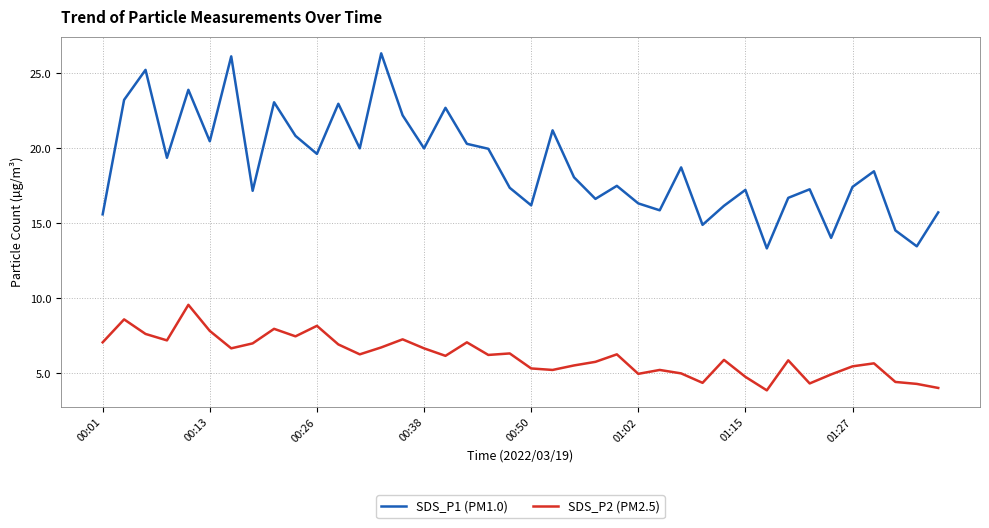

What is the smallest value displayed?

3.9